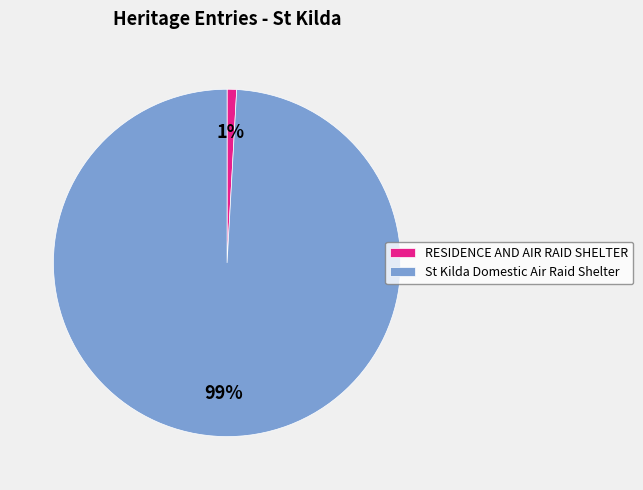

Is it true that RESIDENCE AND AIR RAID SHELTER is 1% of the pie?

True